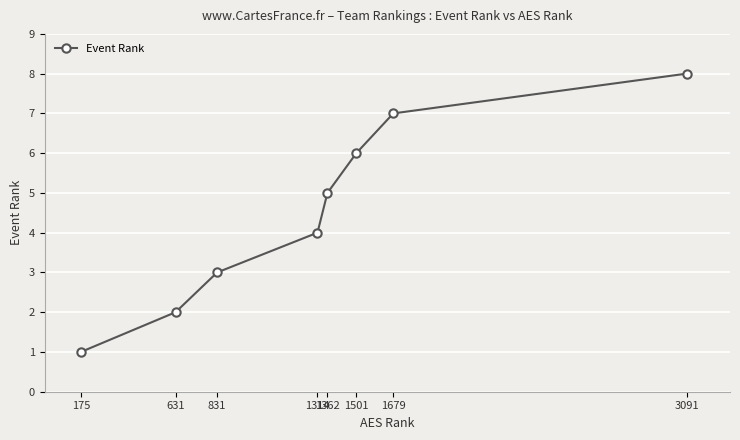

List the labels in order of value, largest first.

3091, 1679, 1501, 1362, 1314, 831, 631, 175